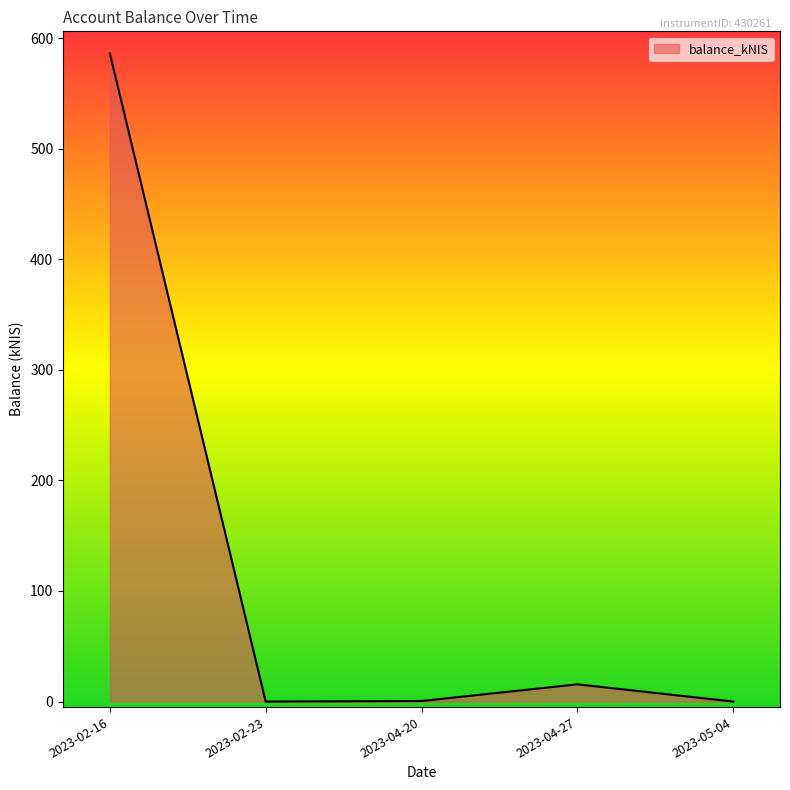

What is the sum of the values at 2023-04-27 and 2023-05-04?

15.6